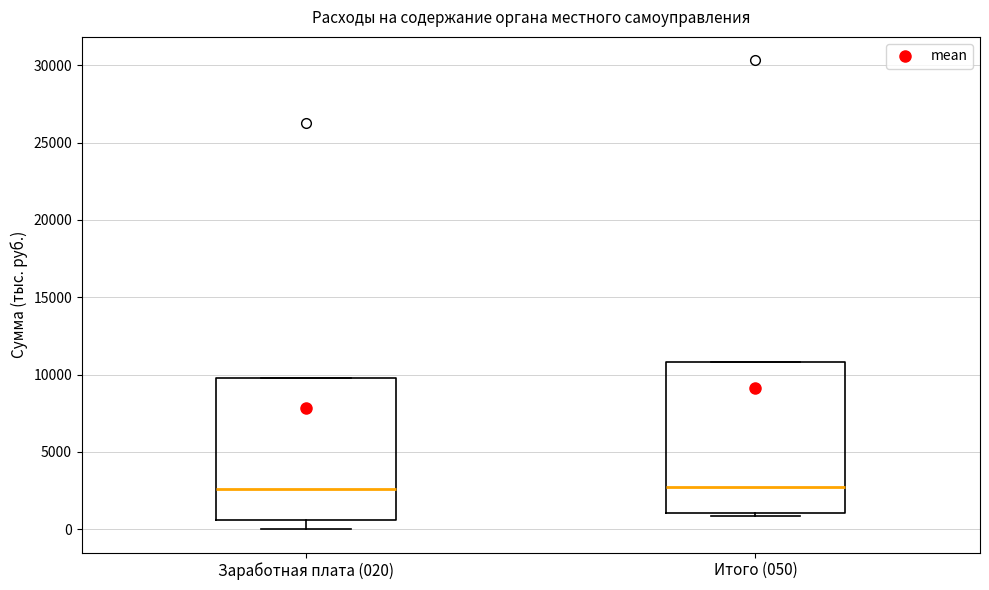

Where does the lower whisker of the box for Заработная плата (020) end on the y-axis? The values are not printed on the chart, so give them approximately, as read against the axis.

0